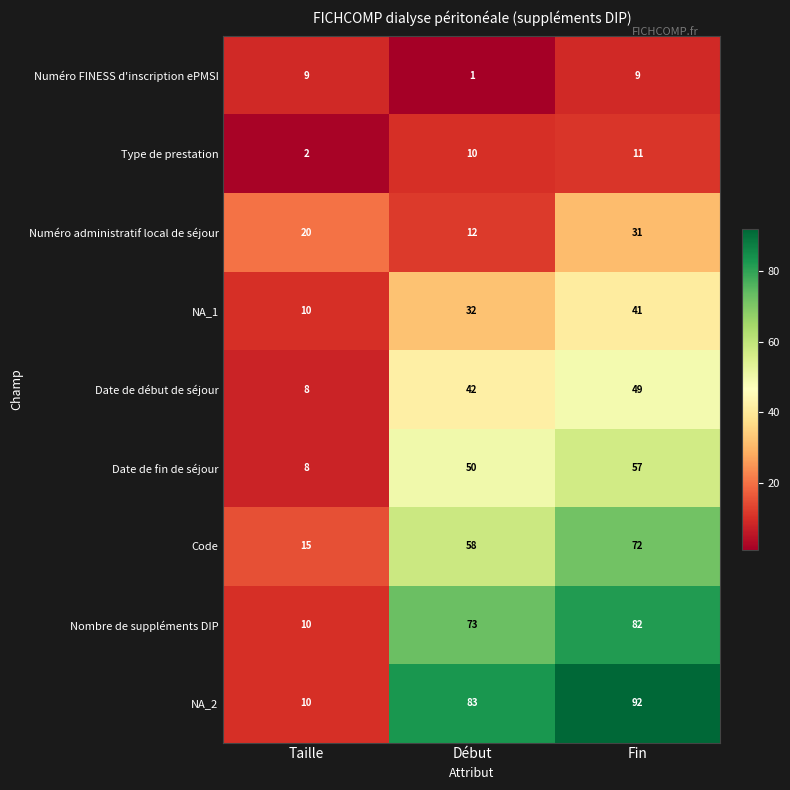

Count the number of data series in this chart.

9